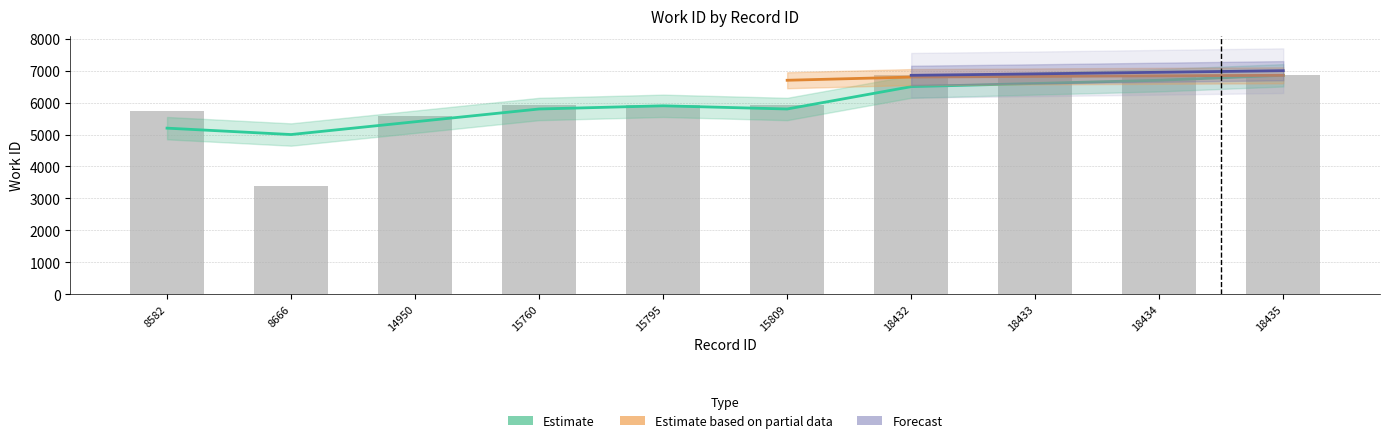

At which label does the data first exceed 5930?

18432